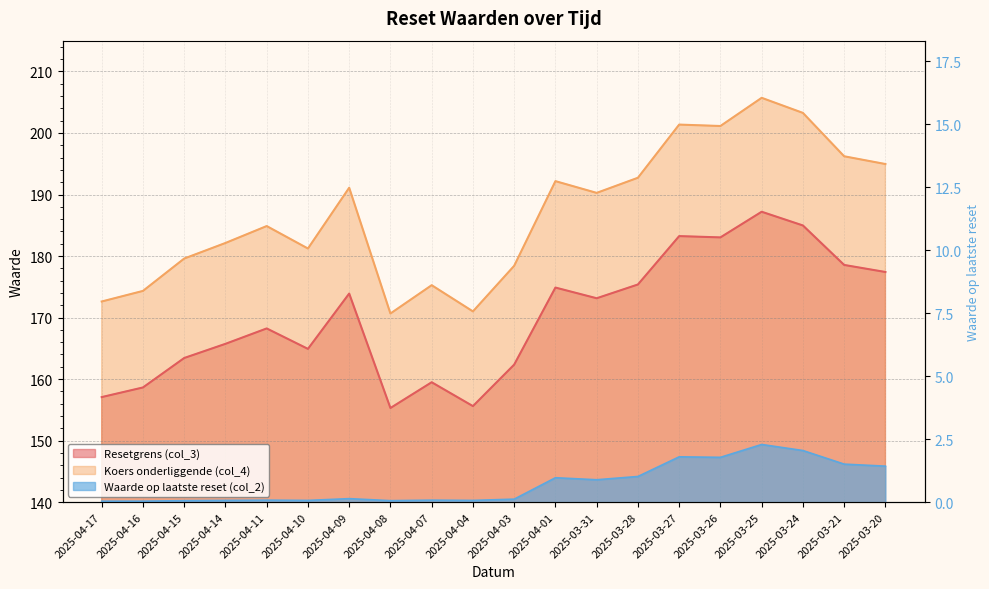

At which category does Koers onderliggende (col_4) reach its first local valley?

2025-04-10